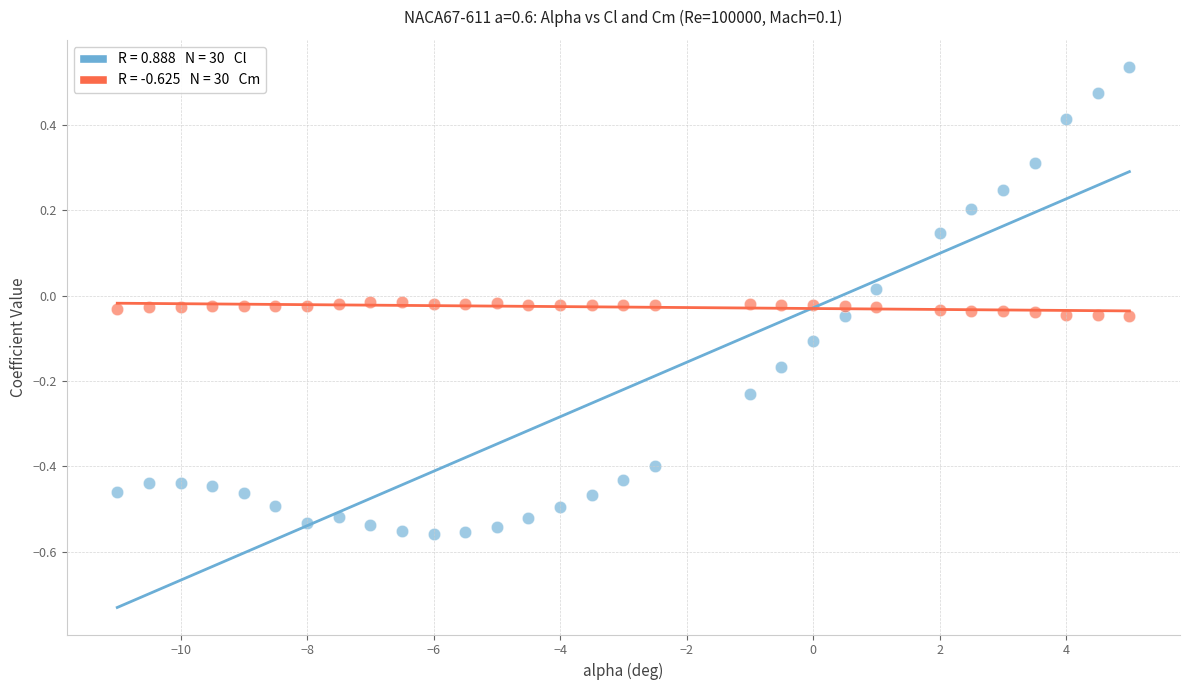

Across all data points, what is the range of Y values (max minus min)?

1.1